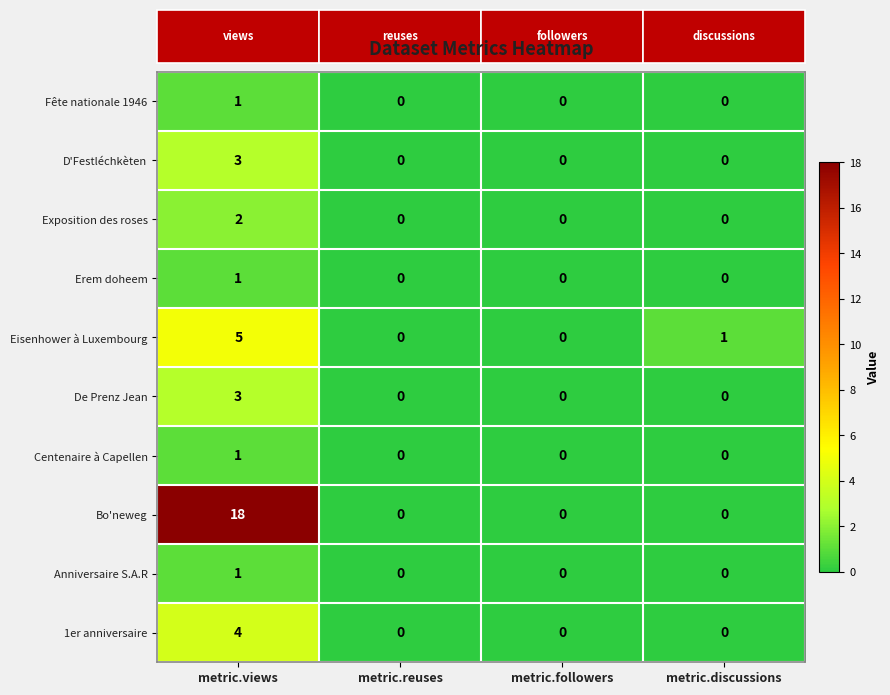

What is the maximum value shown in the chart?

18